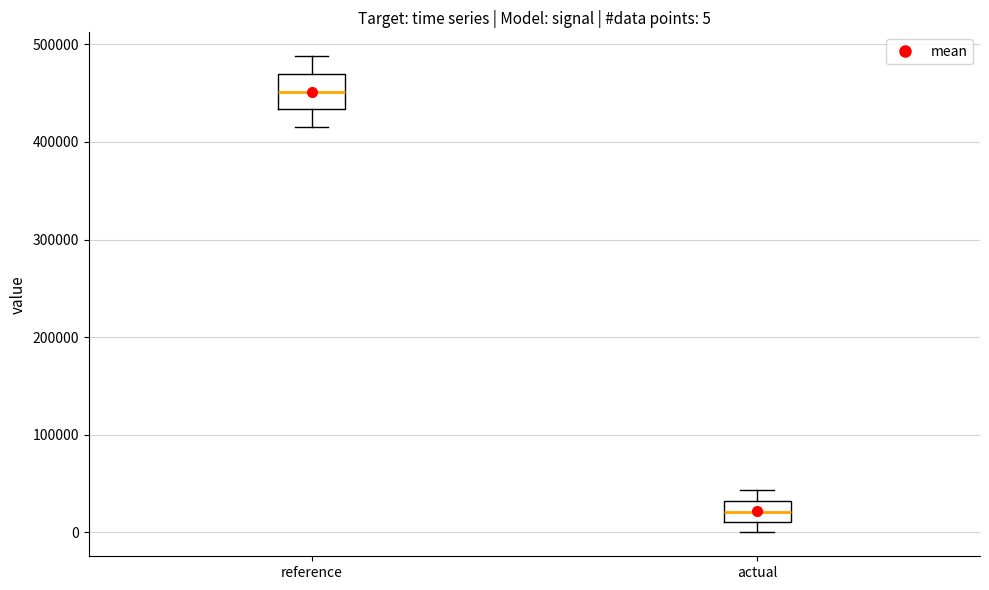

Which box is the tallest, from its lower edge to its upper edge?

reference